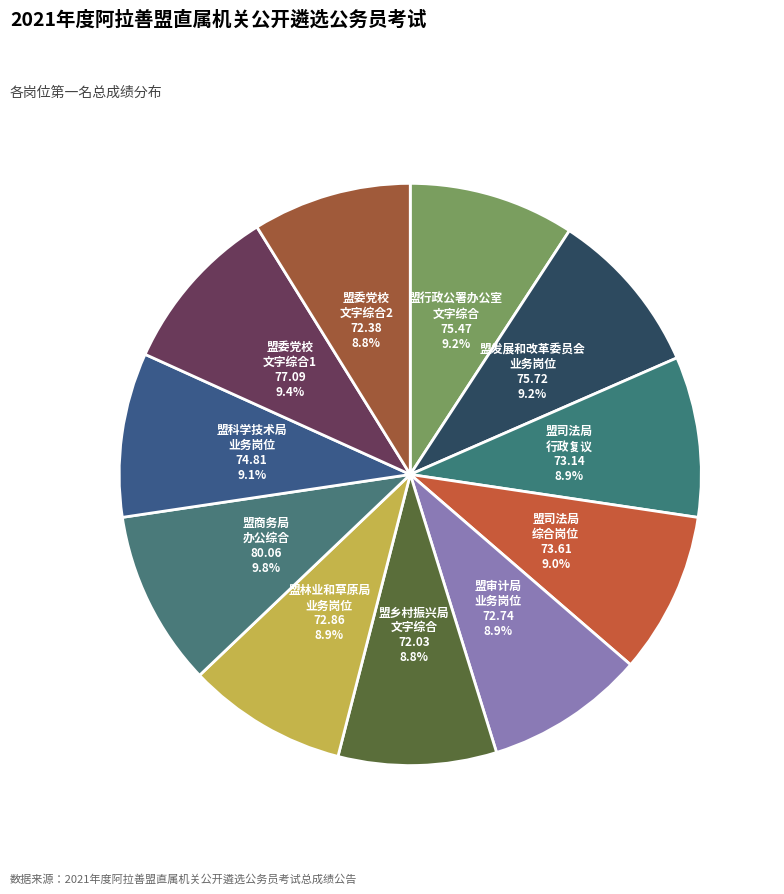

How many segments does this pie chart have?

11